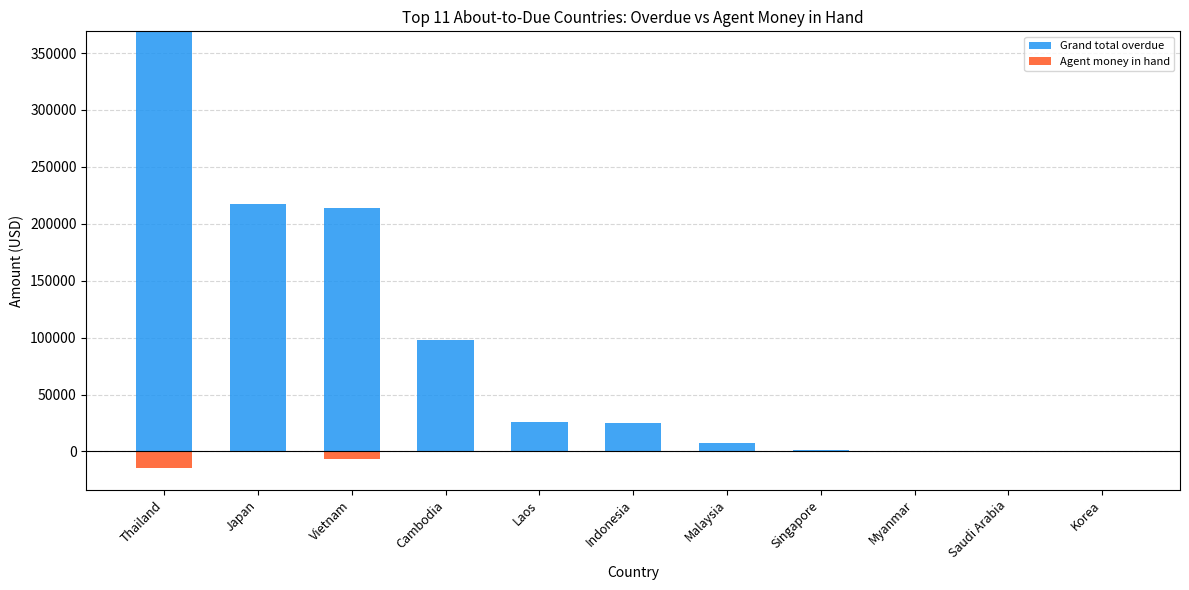

At Laos, list the series in order from smallest to largest.

Agent money in hand, Grand total overdue